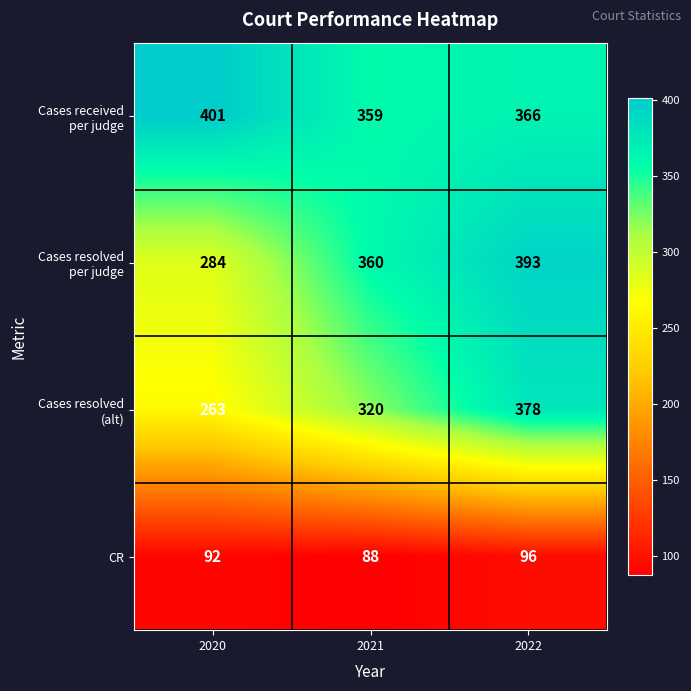

How many CR values are between 88 and 96?

3